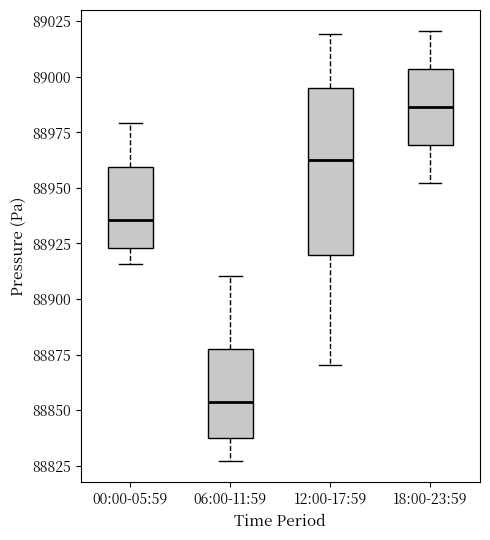

Reading left to right, transcribe this box plot: for each box, give where its median line is, the range the box spans, and where its two whiskers end, as read against the y-axis. The values are not printed on the chart, so give them approximately, as read against the axis.

00:00-05:59: median 88935, box 88925 to 88960, whiskers 88915 to 88980
06:00-11:59: median 88855, box 88835 to 88880, whiskers 88825 to 88910
12:00-17:59: median 88960, box 88920 to 88995, whiskers 88870 to 89020
18:00-23:59: median 88985, box 88970 to 89005, whiskers 88950 to 89020